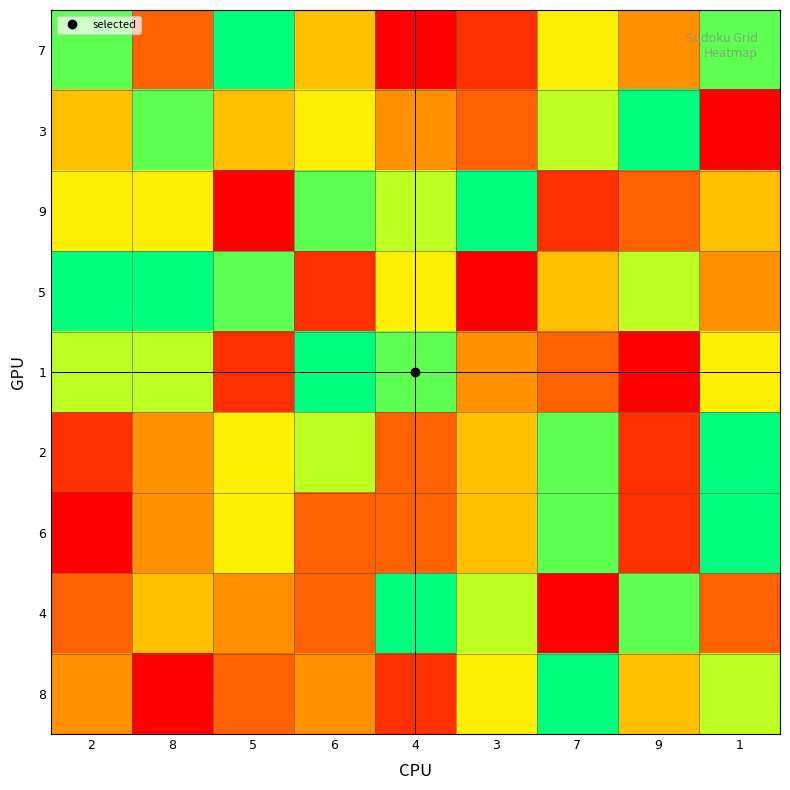

Which label corresponds to the smallest value in the chart?

4